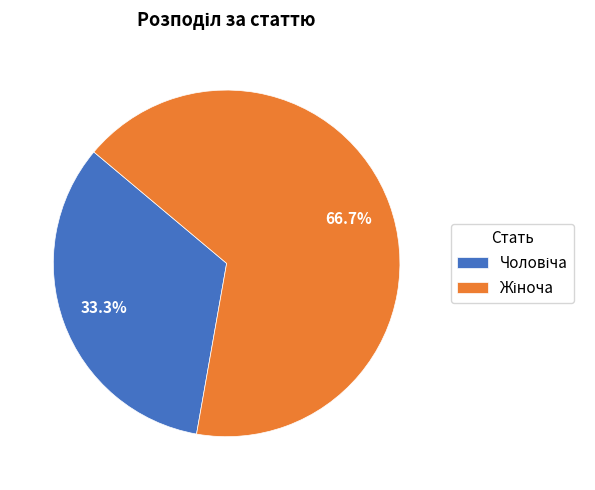

Is there any slice that represents more than half of the pie?

Yes